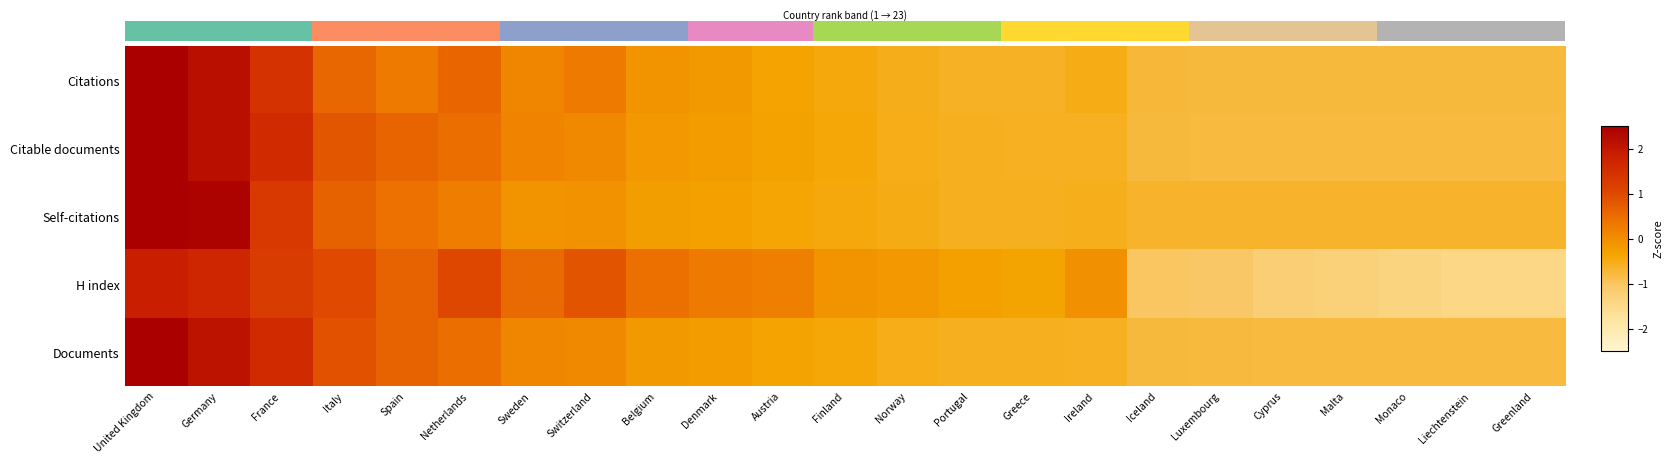

What is the difference between the maximum and minimum values in the H index series?

3.3